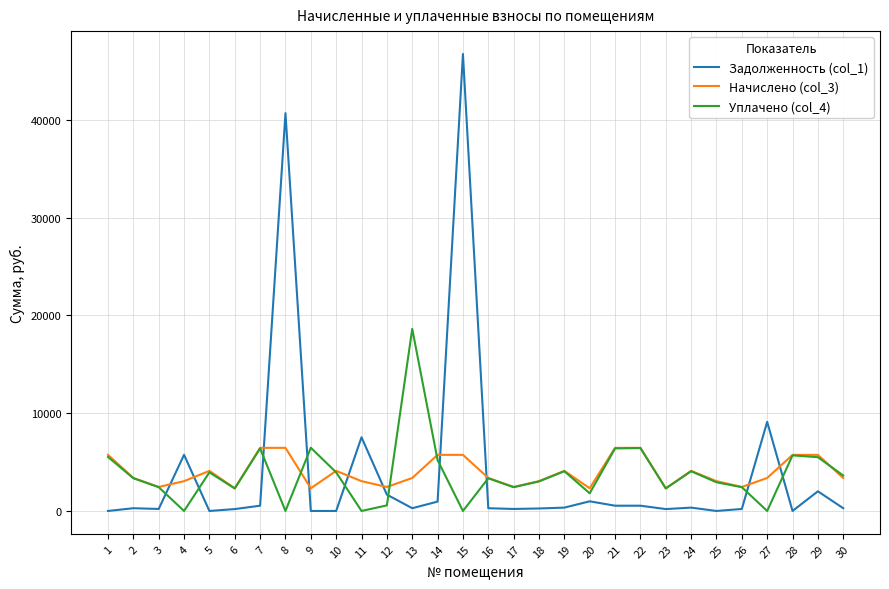

At how many categories does at least one series exceed 39730?

2